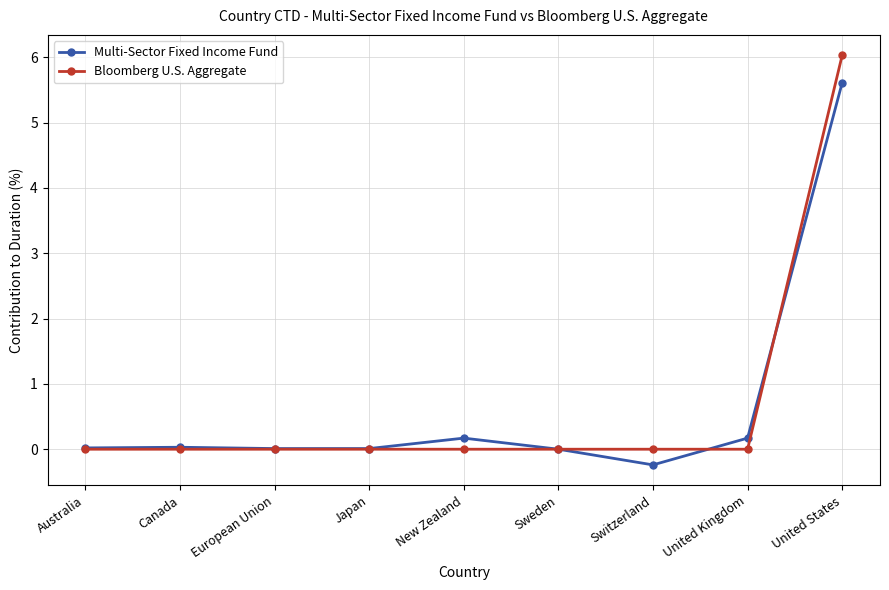

At how many categories does at least one series exceed 5?

1